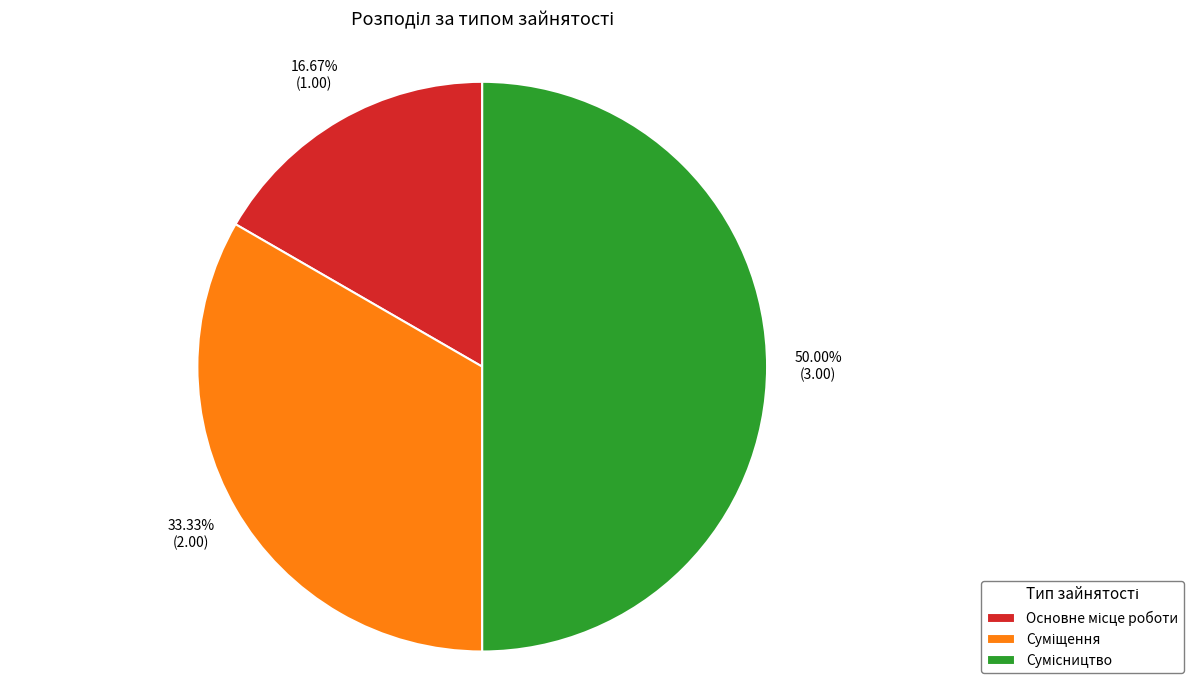

Is Основне місце роботи the majority of the pie?

No